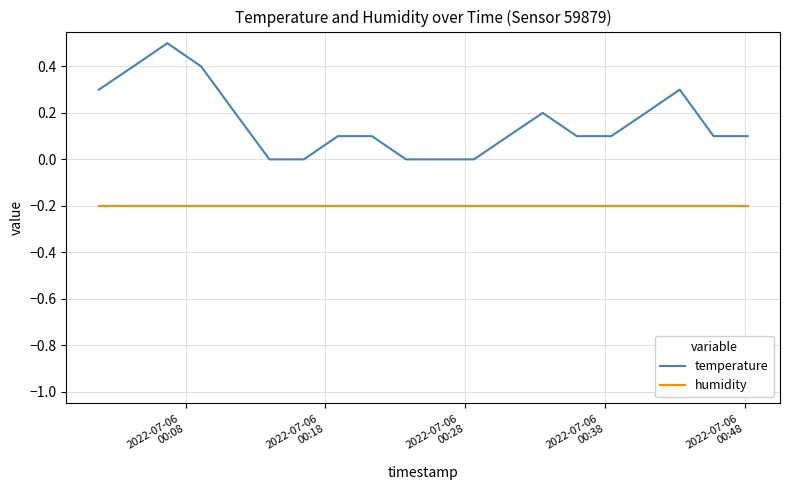

Rank the series by their maximum value, from lowest to highest.

humidity, temperature